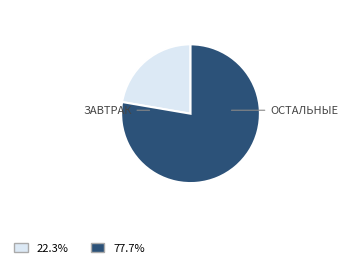

Is there a majority slice in this chart?

Yes